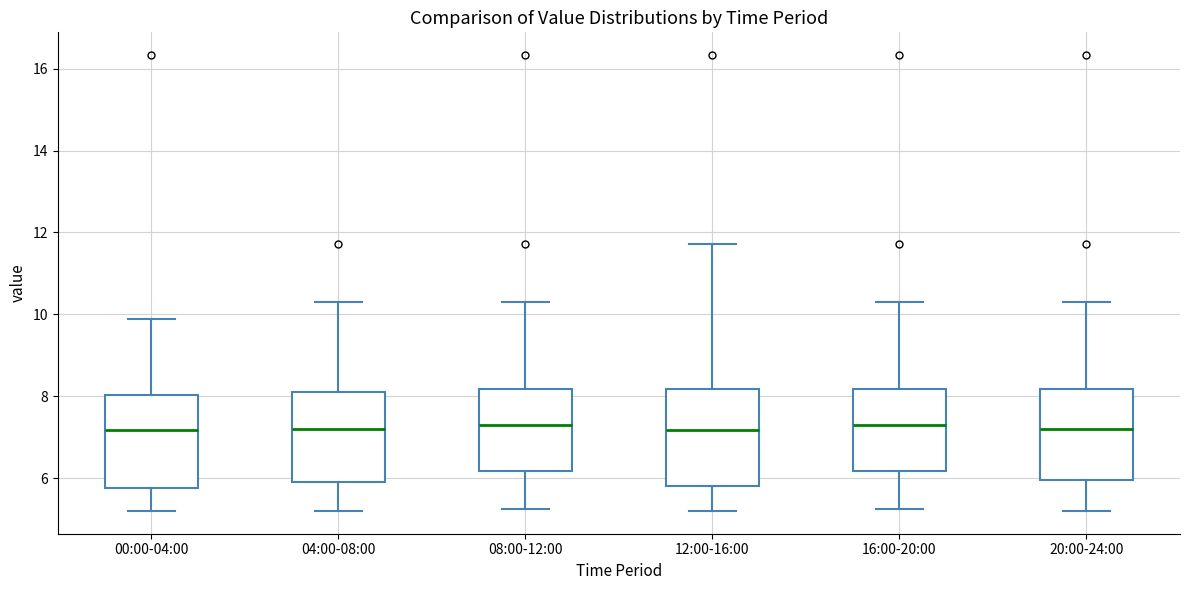

Reading left to right, transcribe this box plot: for each box, give where its median line is, the range the box spans, and where its two whiskers end, as read against the y-axis. The values are not printed on the chart, so give them approximately, as read against the axis.

00:00-04:00: median 7.2, box 5.8 to 8.0, whiskers 5.2 to 9.8
04:00-08:00: median 7.2, box 6.0 to 8.2, whiskers 5.2 to 10.4
08:00-12:00: median 7.4, box 6.2 to 8.2, whiskers 5.2 to 10.4
12:00-16:00: median 7.2, box 5.8 to 8.2, whiskers 5.2 to 11.8
16:00-20:00: median 7.4, box 6.2 to 8.2, whiskers 5.2 to 10.4
20:00-24:00: median 7.2, box 6.0 to 8.2, whiskers 5.2 to 10.4